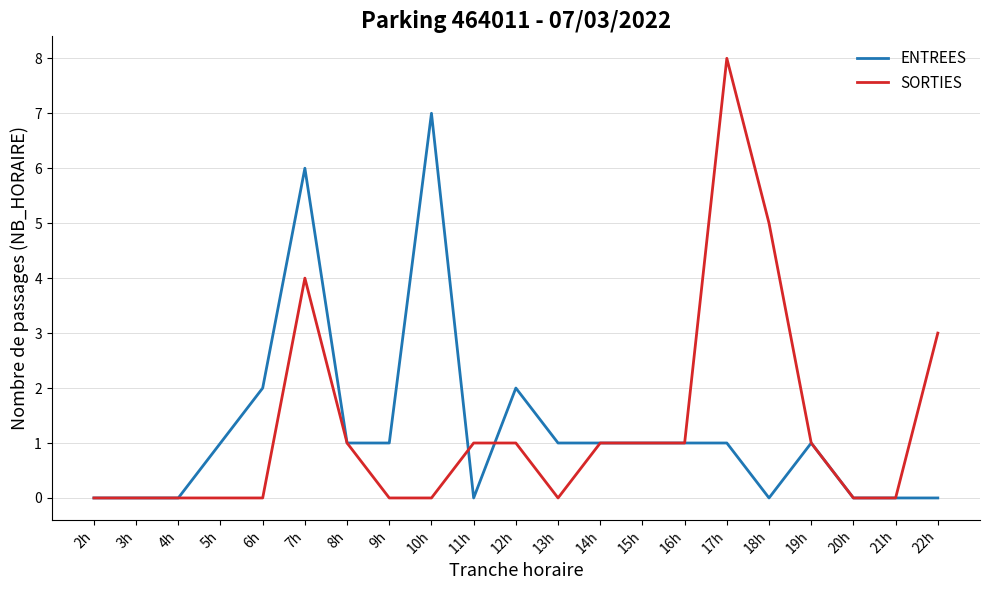

At which category is the sum across all series the highest?

7h